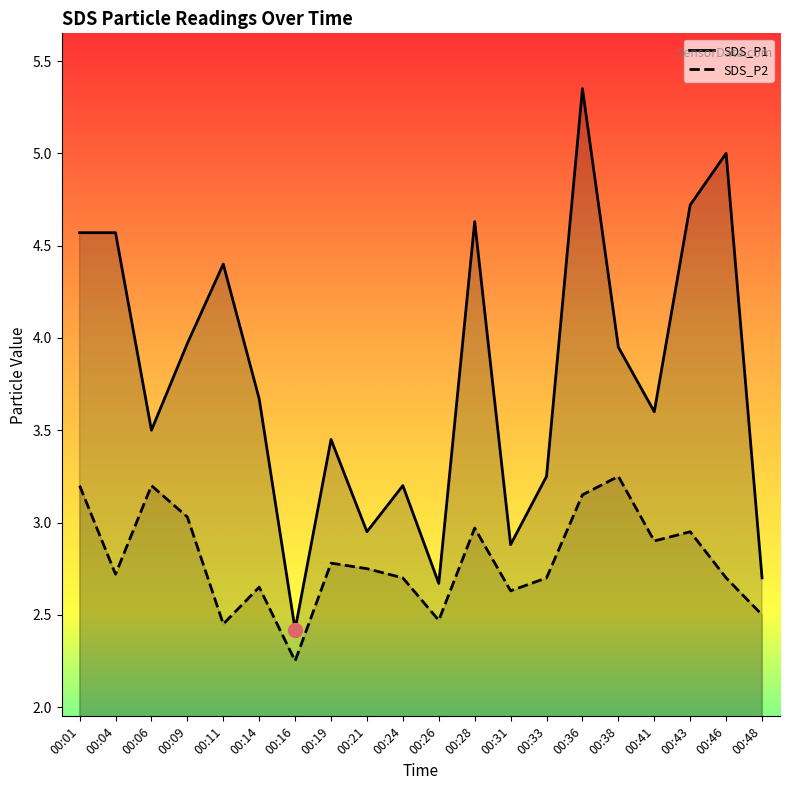

What are all the series names shown in the legend?

SDS_P1, SDS_P2